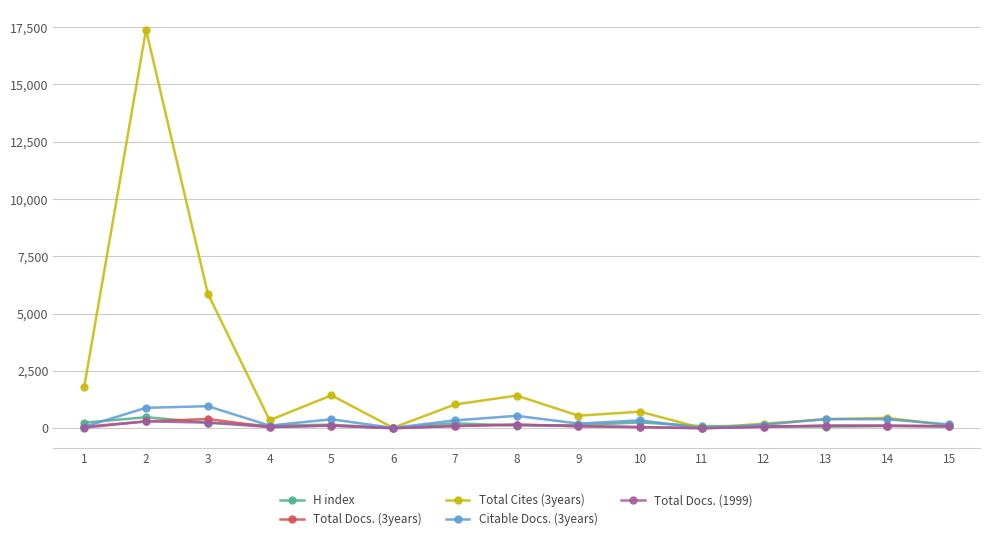

What is the greatest value displayed?

17382